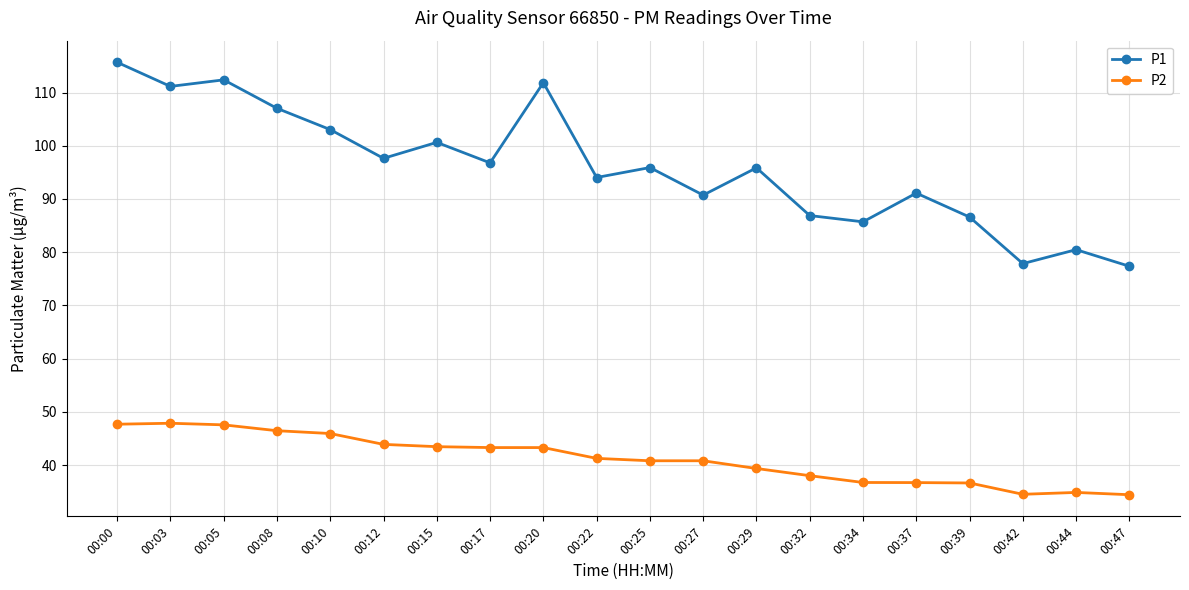

Is the value of P2 at 00:42 greater than the value of P1 at 00:29?

No